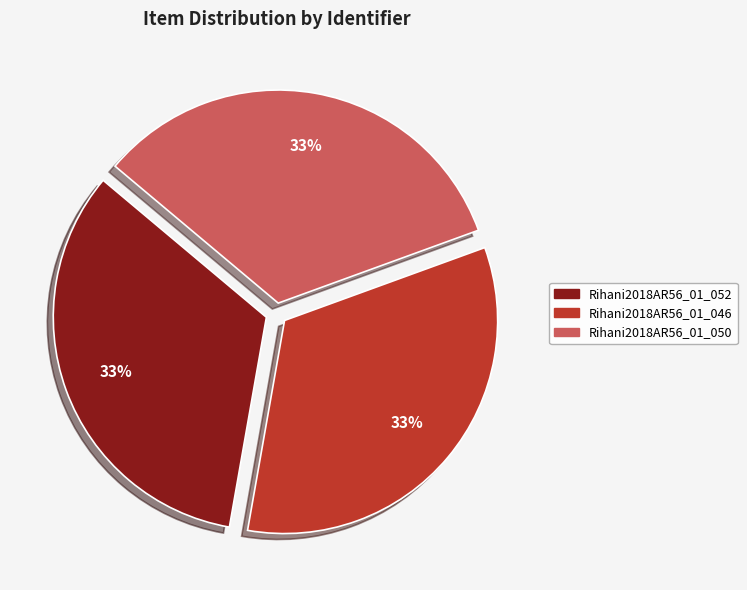

How many slices are in this pie chart?

3